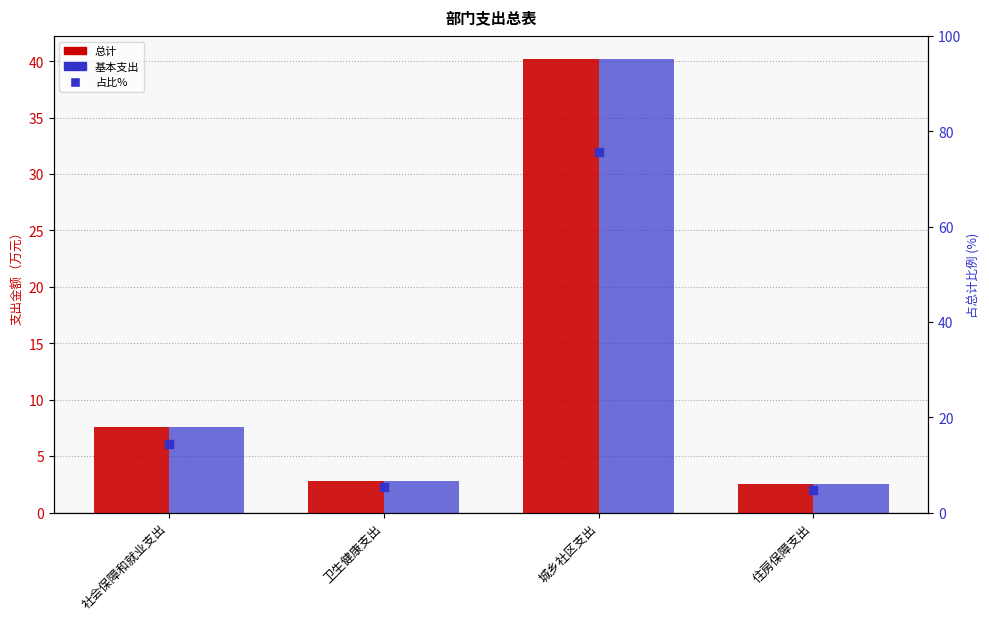

Which series reaches the maximum Y coordinate?

占比%